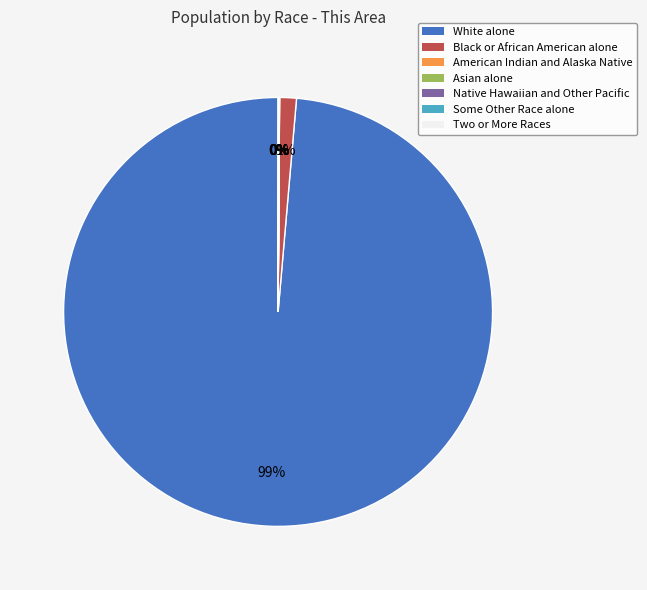

The White alone slice represents 99% of the pie. True or false?

True